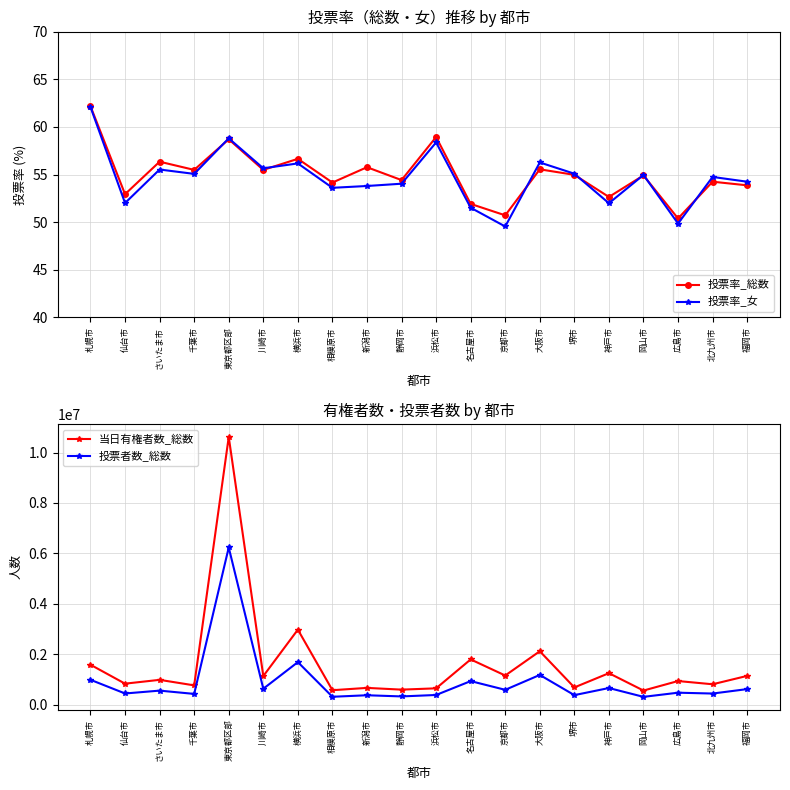

What is the value of the 投票者数_総数 point at the 9th from the left?

368474